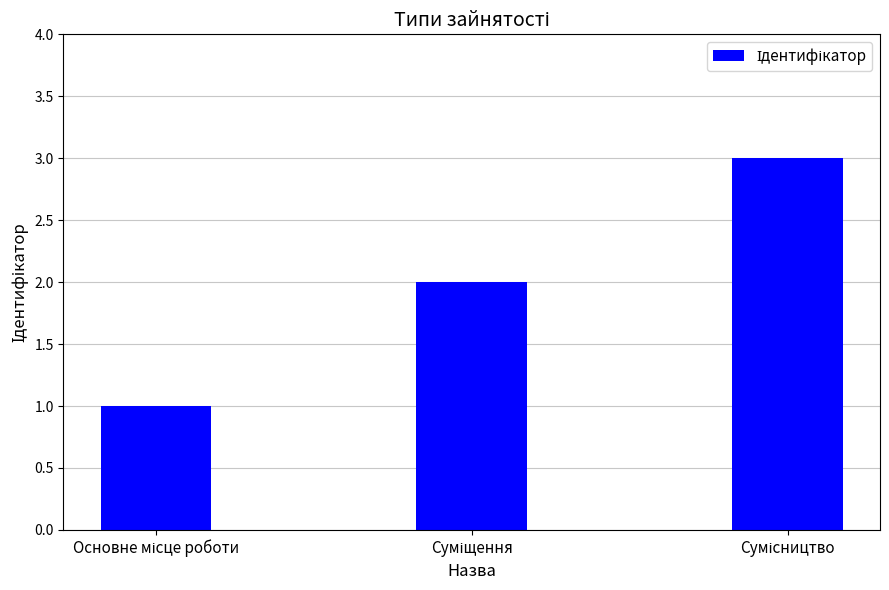

Count the values in the range 1 to 3.

3